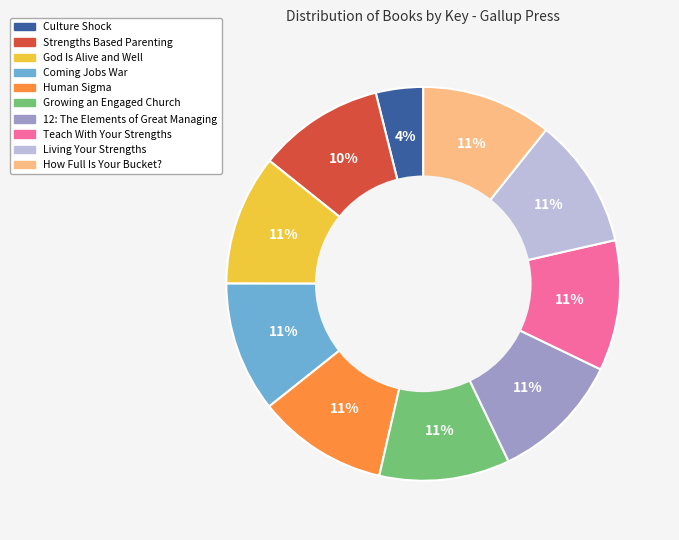

Is the sum of 12: The Elements of Great Managing and Human Sigma greater than half?

No